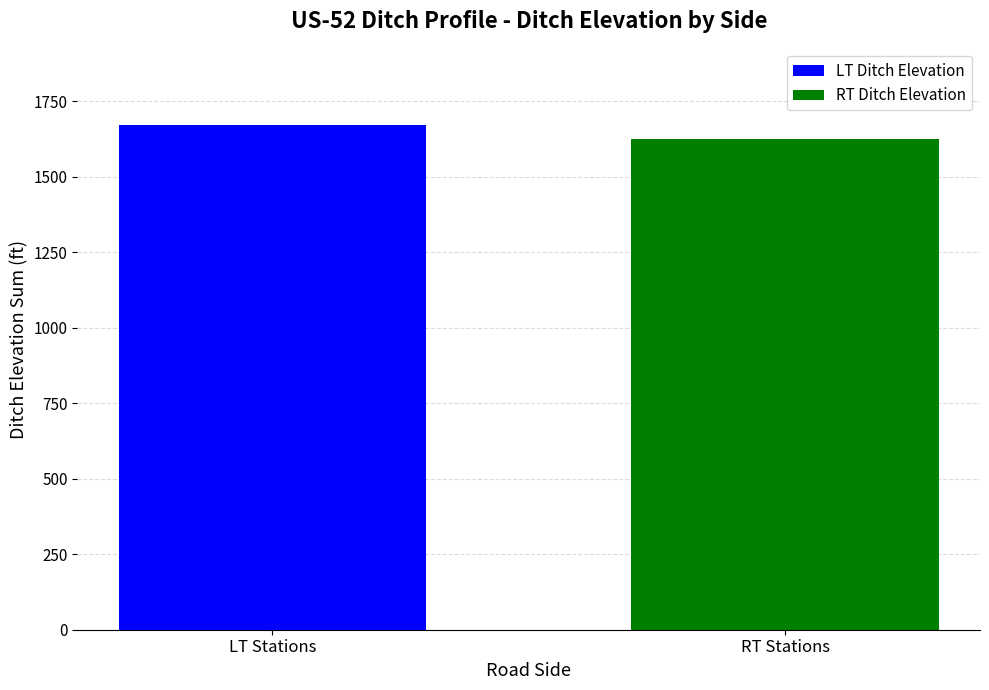

Does the chart contain any negative values?

No